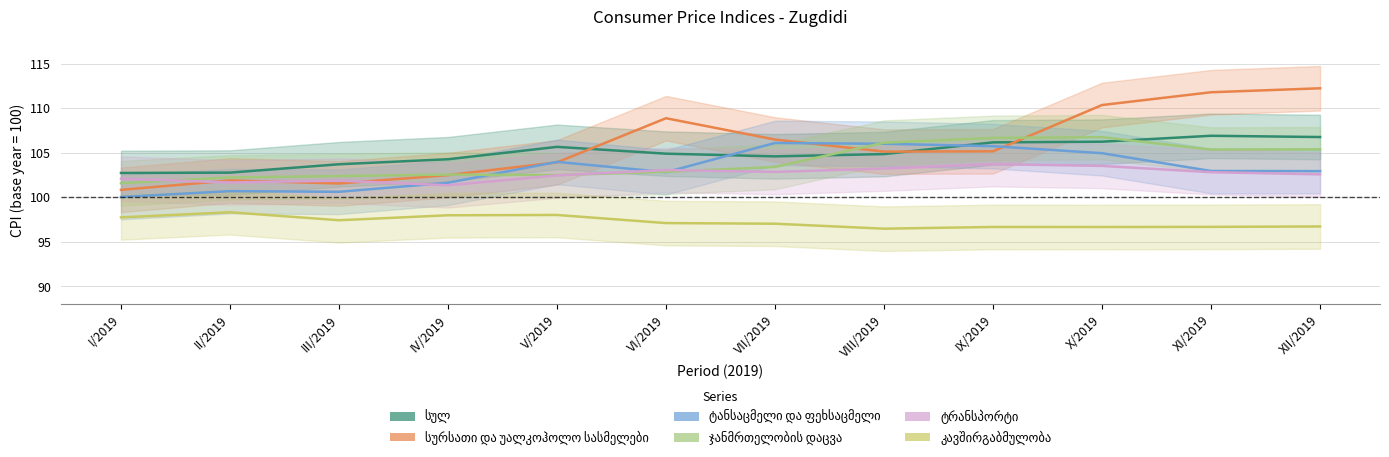

What is the value of the სულ point at the 12th from the left?

106.8